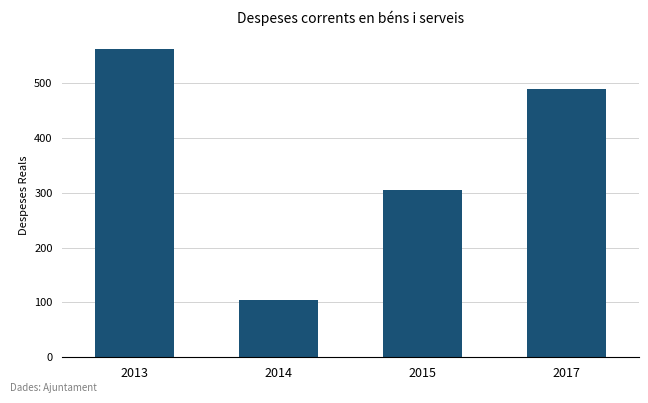

Rank the categories by value from lowest to highest.

2014, 2015, 2017, 2013